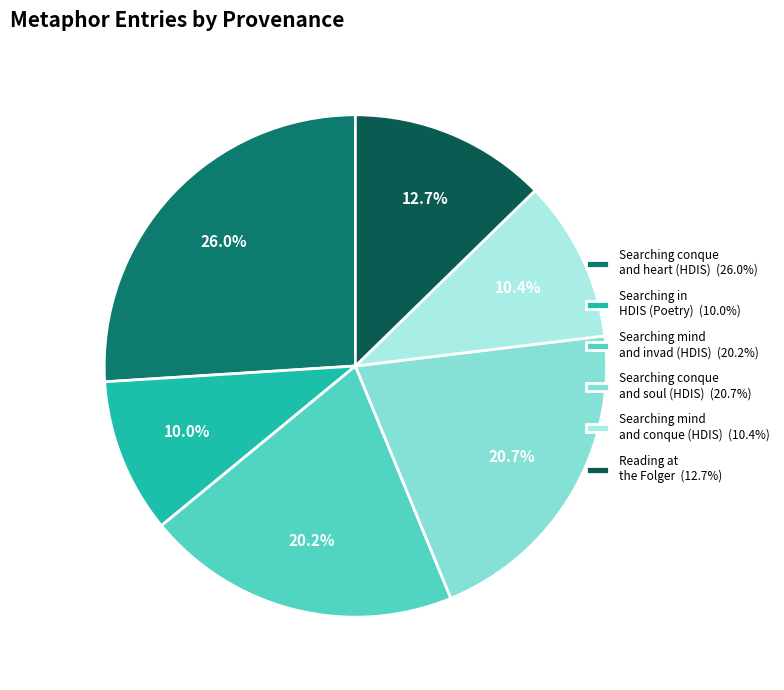

Approximately how many times larger is the value at Searching conque and heart (HDIS) (26.0%) compared to Searching mind and invad (HDIS) (20.2%)?

1.3